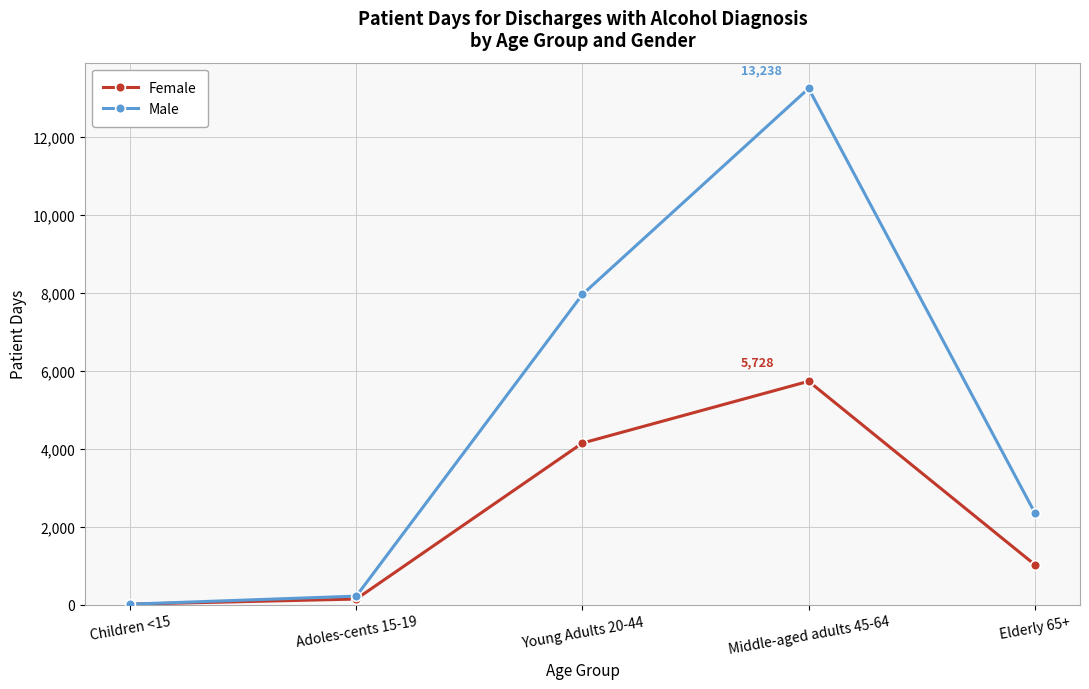

What is the difference between the highest and lowest values at Adoles-cents 15-19?

75